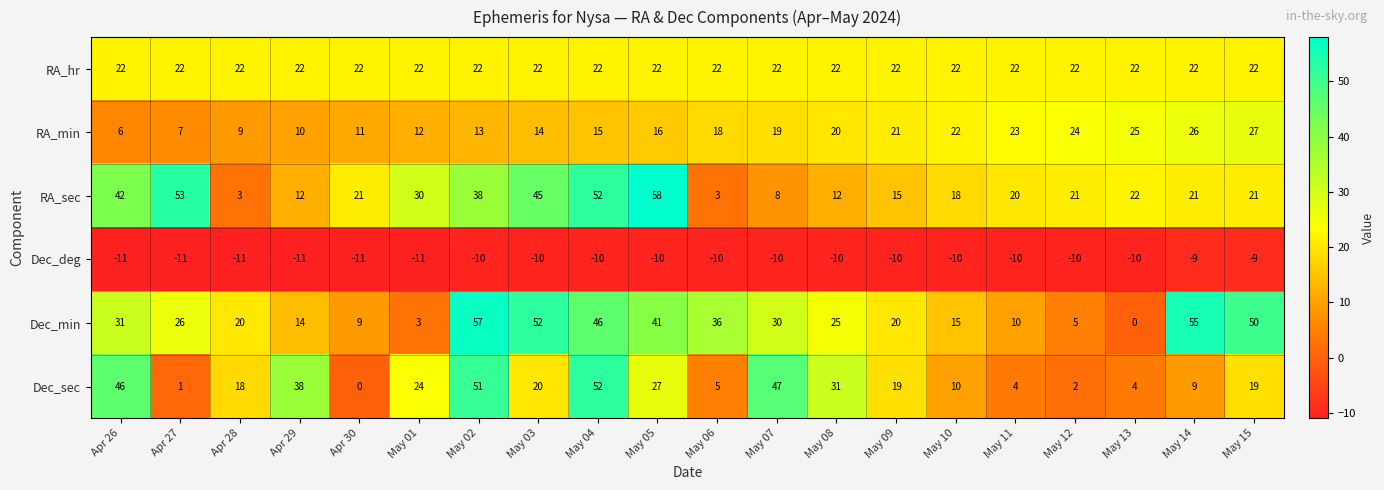

Where does the RA_sec series first go above 21?

Apr 26